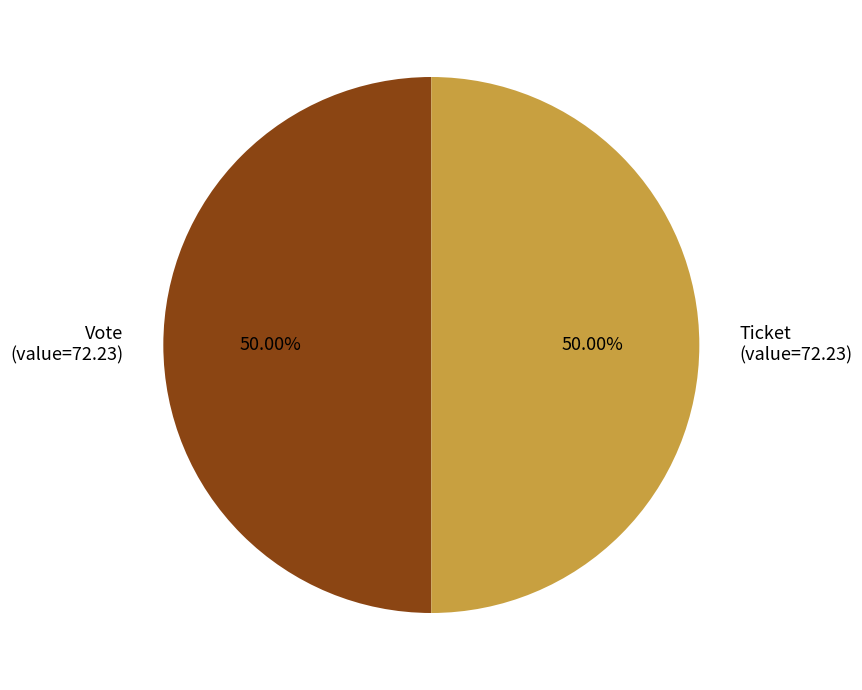

Combined, do Vote (value=72.23) and Ticket (value=72.23) account for over 50%?

Yes